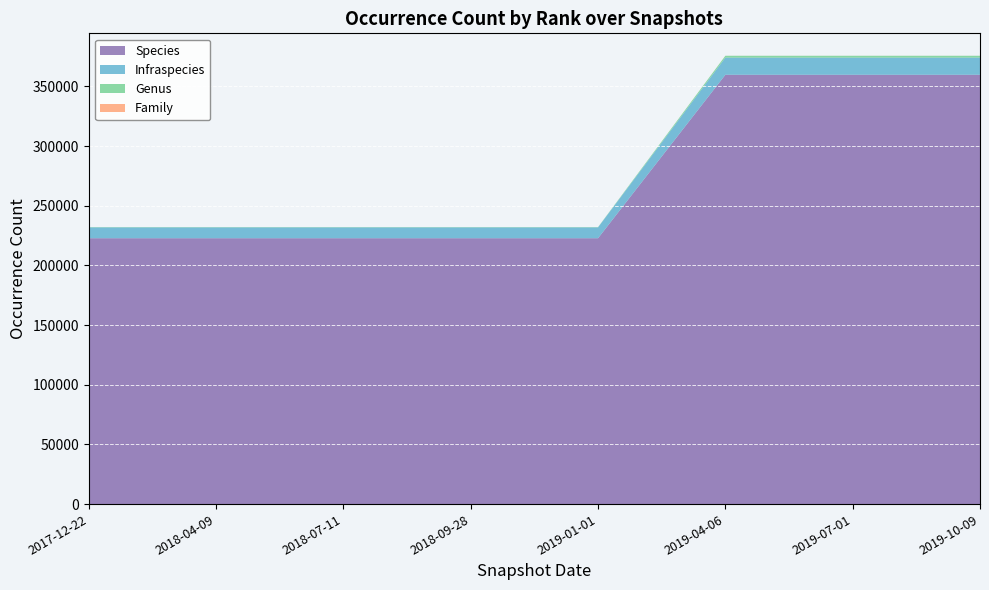

Reading left to right, list all the values displayed in this chart.

Species: 2017-12-22=222786	2018-04-09=222786	2018-07-11=222786	2018-09-28=222786	2019-01-01=222786	2019-04-06=359721	2019-07-01=359721	2019-10-09=359721
Infraspecies: 2017-12-22=9092	2018-04-09=9092	2018-07-11=9092	2018-09-28=9092	2019-01-01=9092	2019-04-06=14360	2019-07-01=14360	2019-10-09=14360
Genus: 2017-12-22=230	2018-04-09=230	2018-07-11=230	2018-09-28=230	2019-01-01=230	2019-04-06=1538	2019-07-01=1538	2019-10-09=1538
Family: 2017-12-22=0	2018-04-09=0	2018-07-11=0	2018-09-28=0	2019-01-01=0	2019-04-06=26	2019-07-01=26	2019-10-09=26